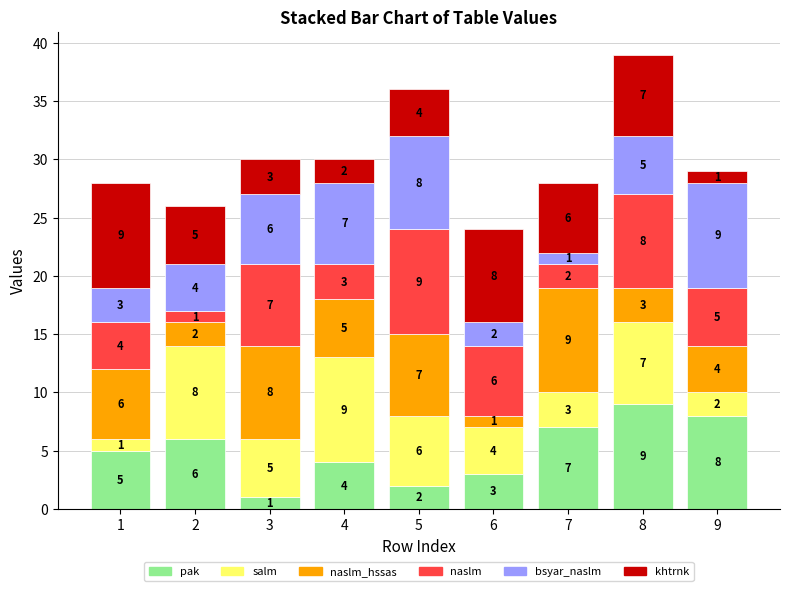

At which category is the sum across all series the highest?

8